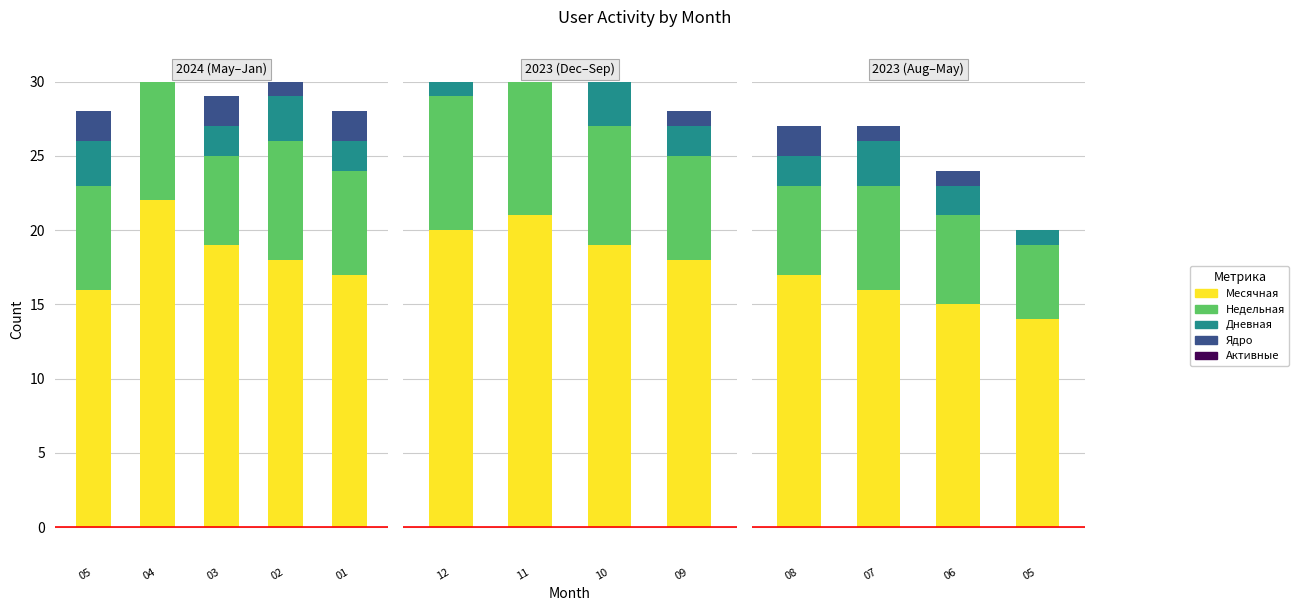

At 05, list the series in order from smallest to largest.

Ядро, Активные, Дневная, Недельная, Месячная